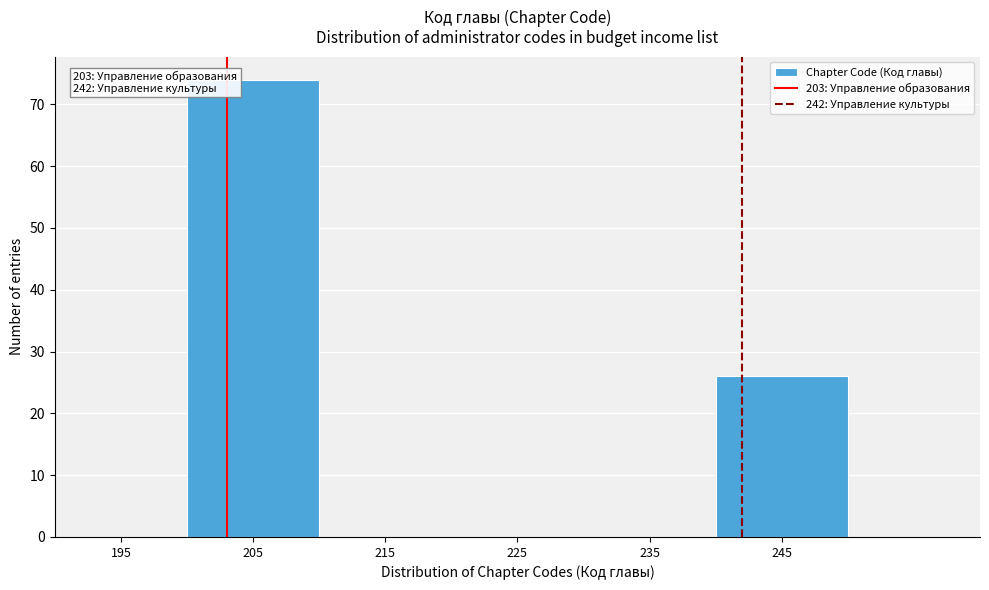

Over which range of the x-axis is the bar tallest?

200 to 210